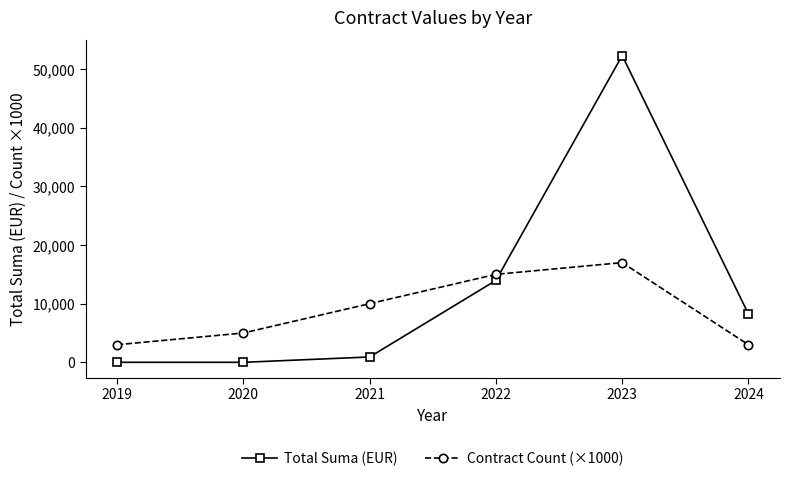

Where does the Total Suma (EUR) series first go above 8238?

2022